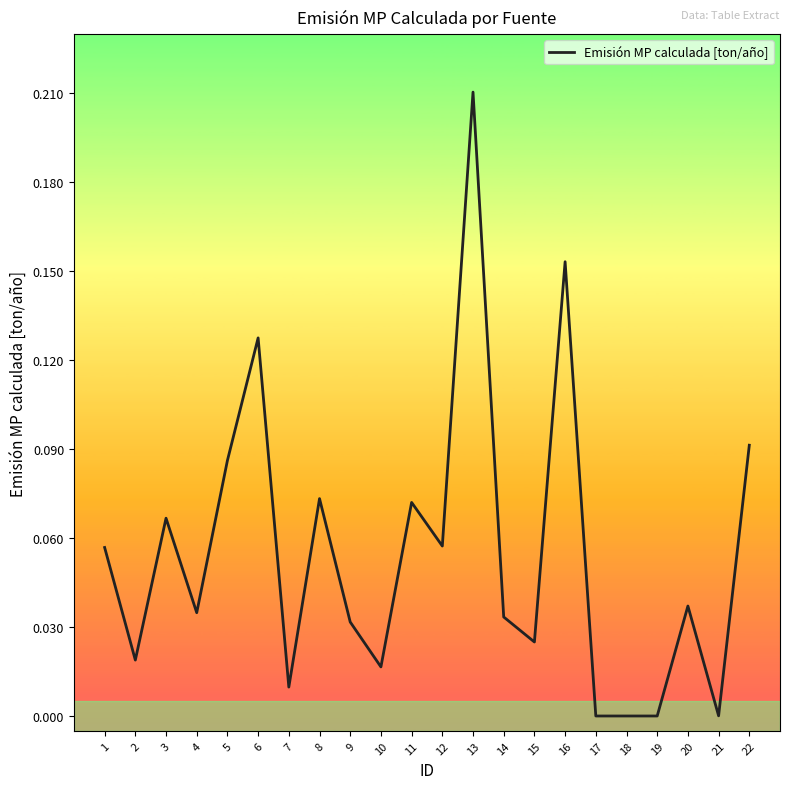

Which has a higher value, 16 or 11?

16